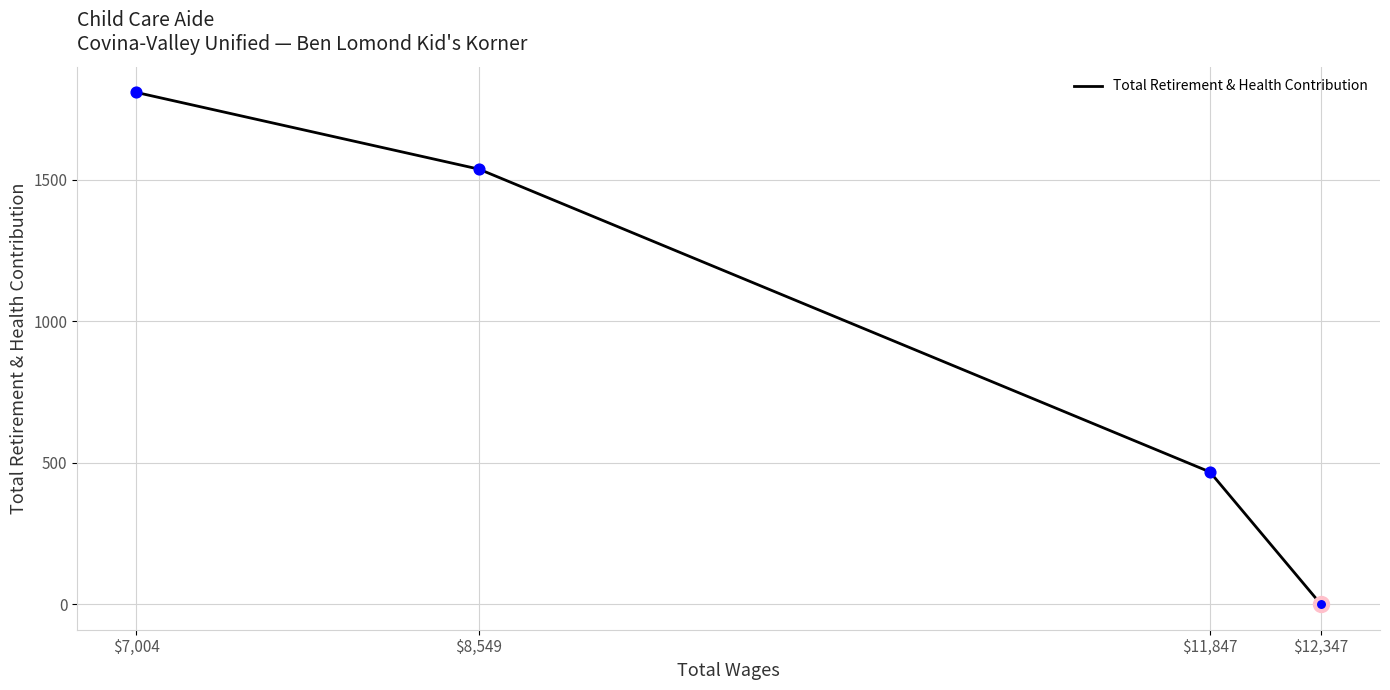

Which has a higher value, $7,004 or $12,347?

$7,004